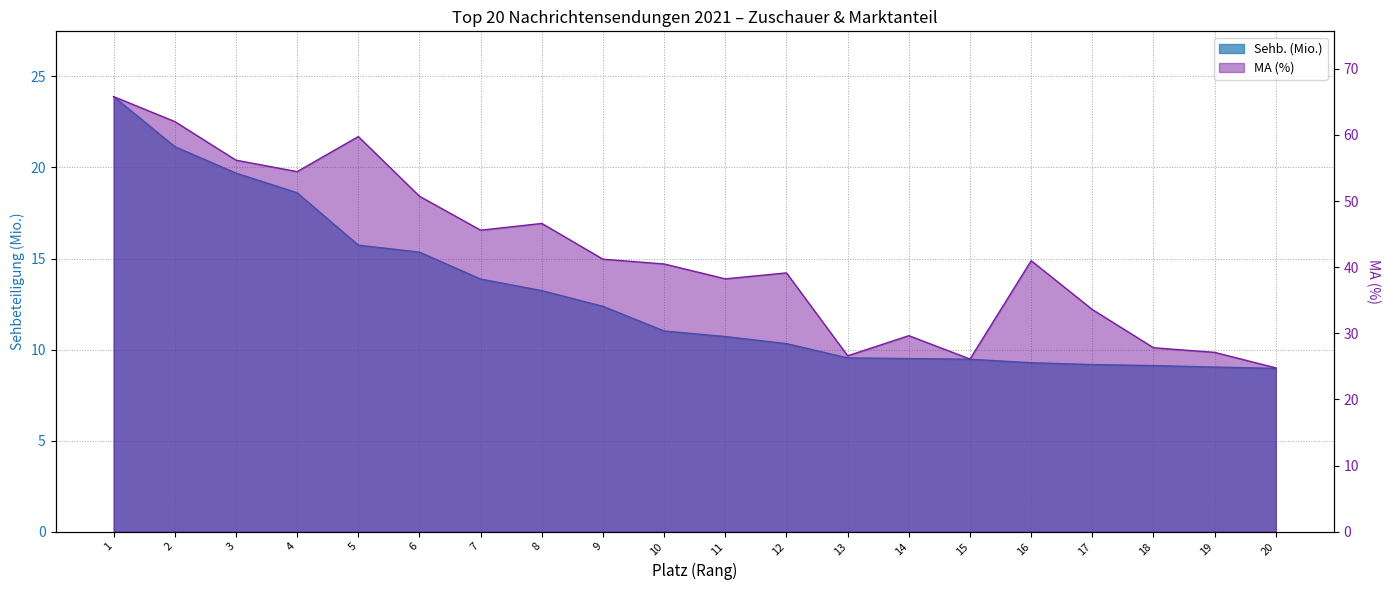

Which series has the largest total across all categories?

MA (%)